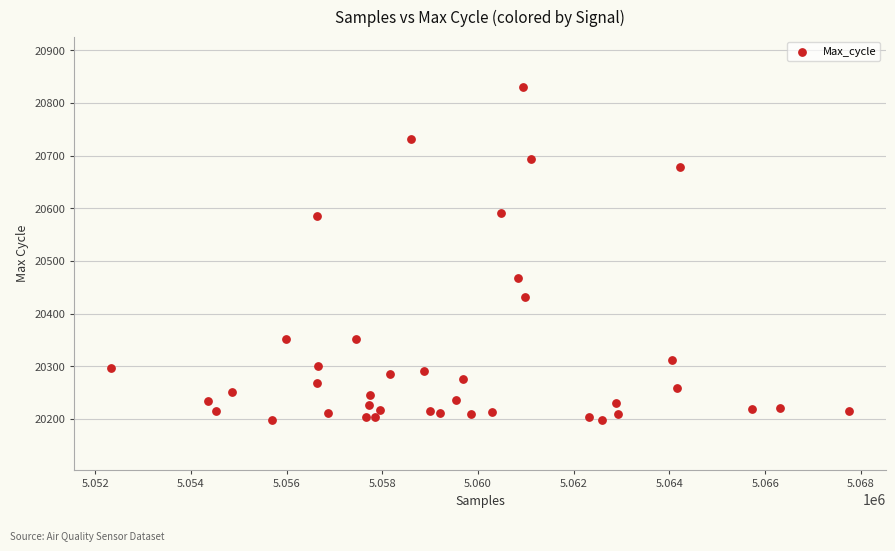

What is the range of Y values (max minus min)?

633